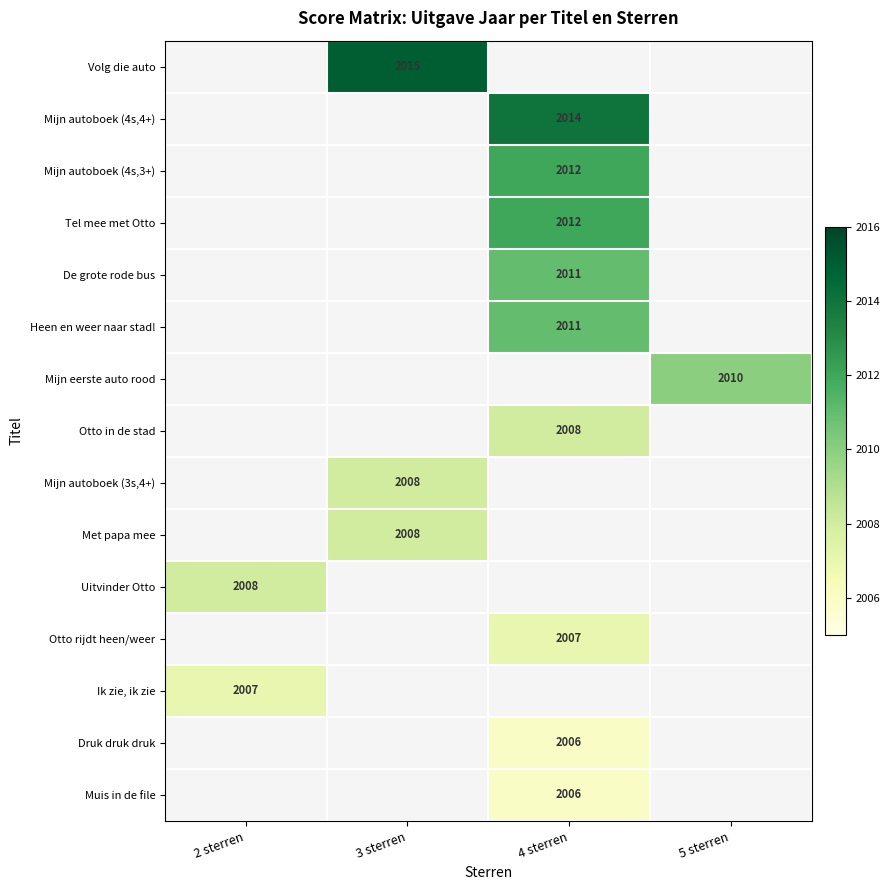

True or false: De grote rode bus has a value of 2011 at 4 sterren.

True